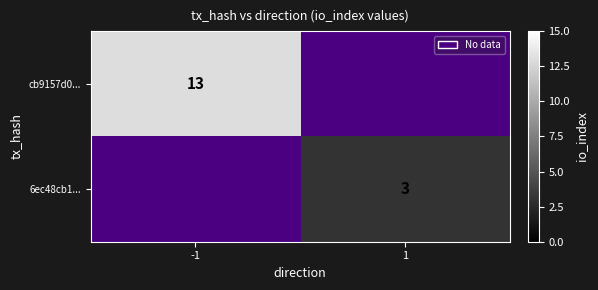

The value of cb9157d0... at -1 is 13. True or false?

True